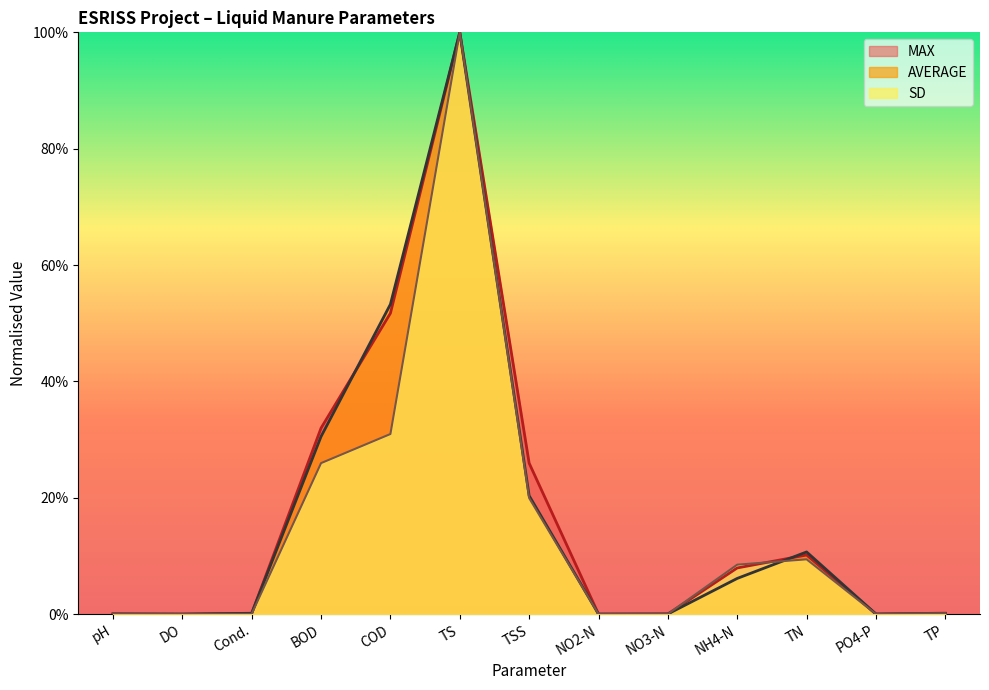

What is the average value of the SD series?

0.1